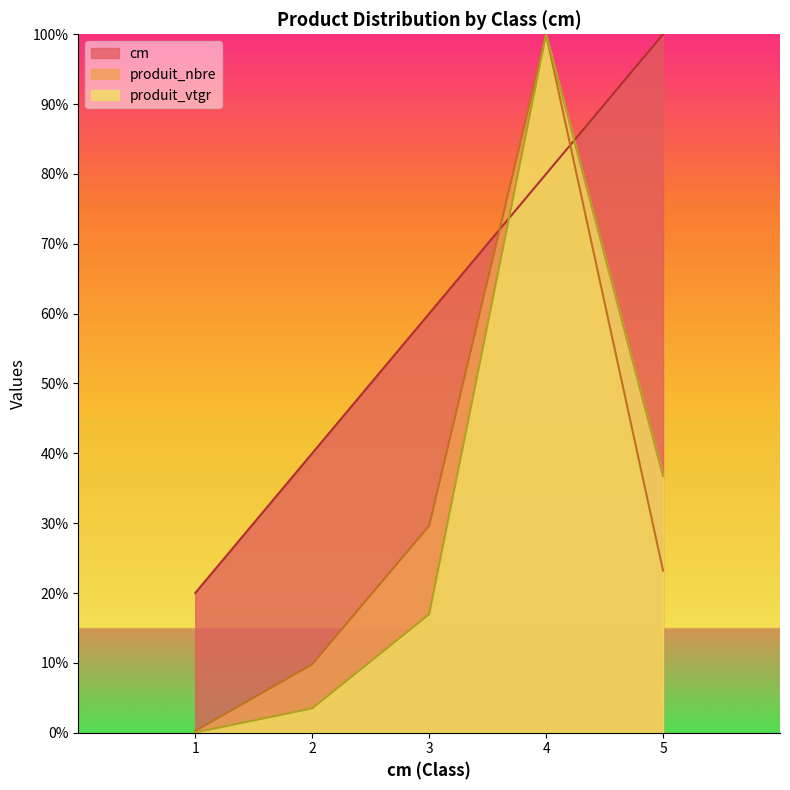

At which category does produit_nbre reach its first local peak?

4